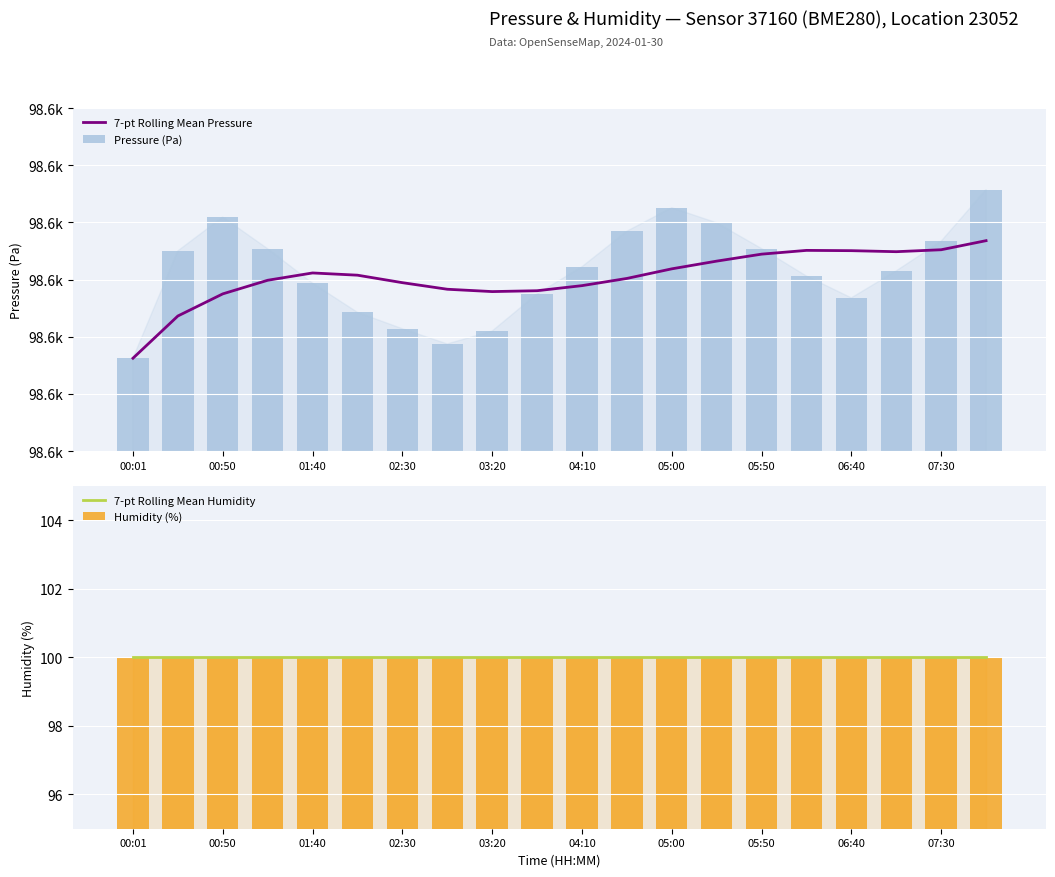

What is the value of the Humidity (%) bar at the 13th from the left?

100.0